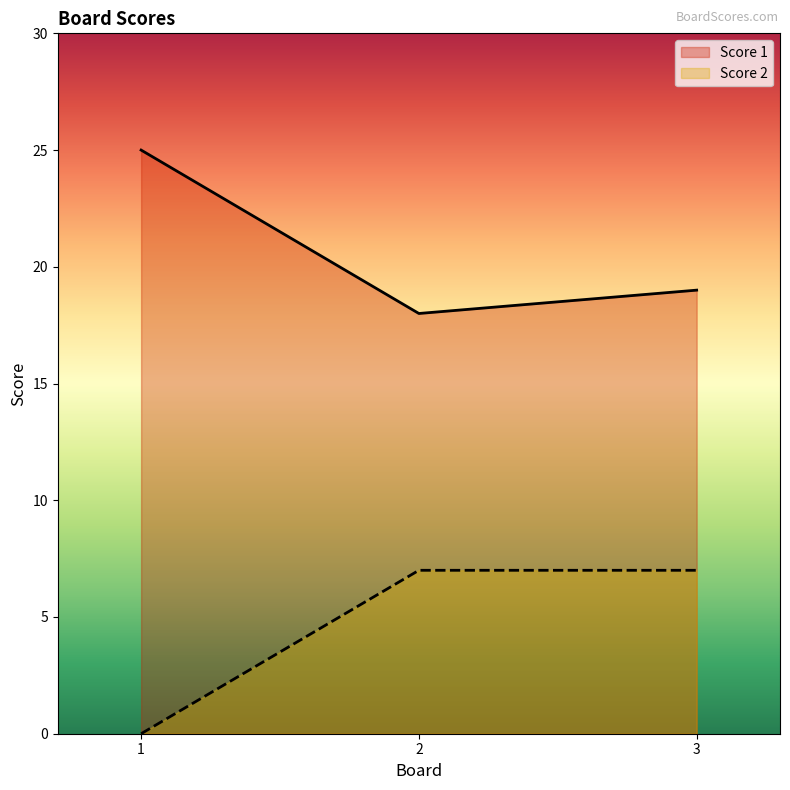

How many lines are shown in the chart?

2